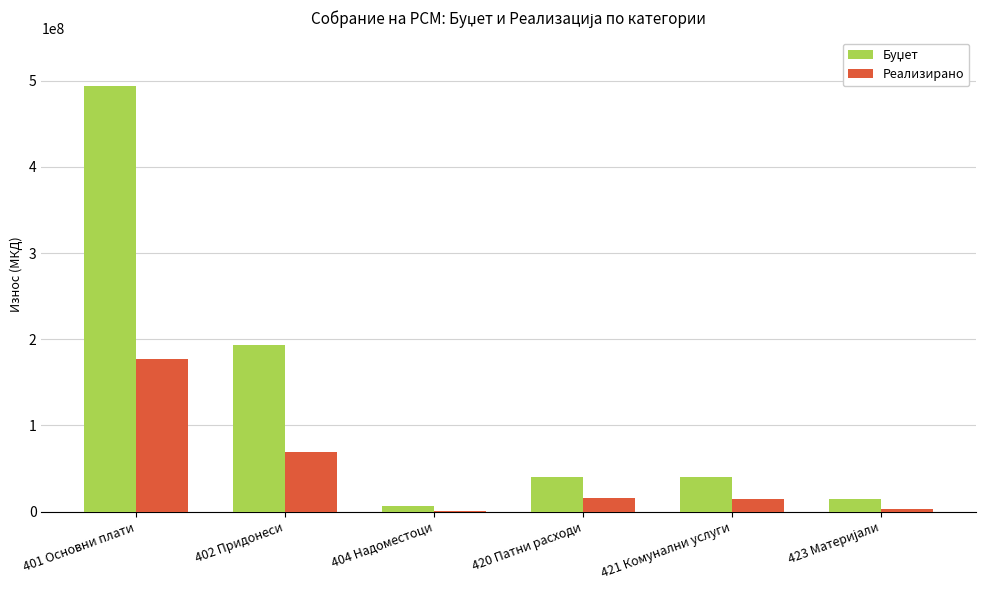

What is the maximum value shown in the chart?

494250000